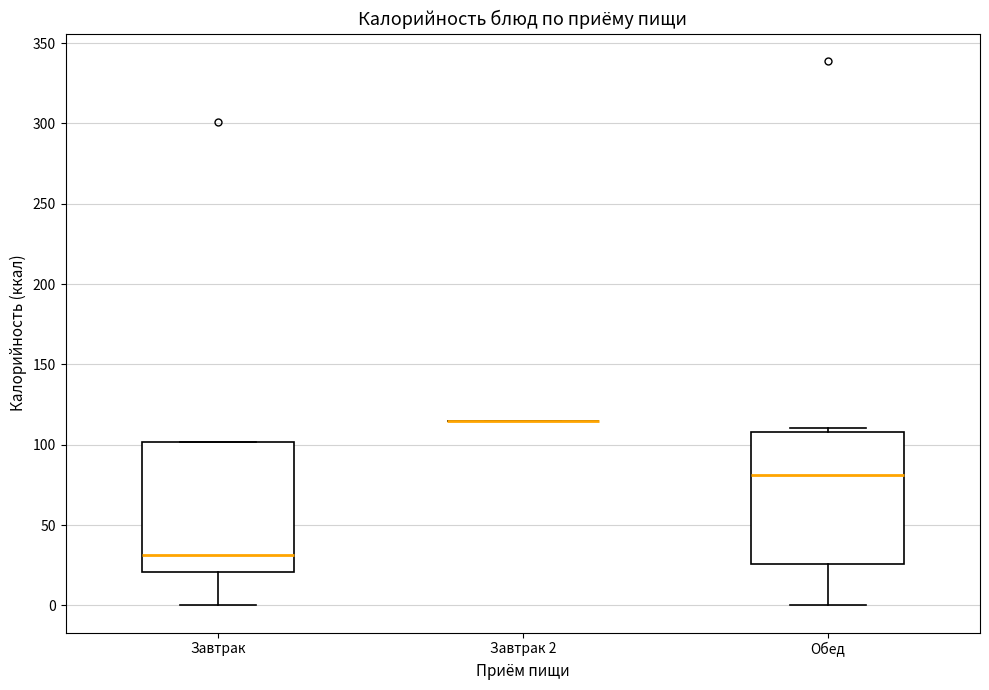

Reading left to right, read every box against the y-axis: the position of its median line, the range the box covers, and the ends of its whiskers. The values are not printed on the chart, so give them approximately, as read against the axis.

Завтрак: median 30, box 20 to 100, whiskers 0 to 100
Завтрак 2: box collapsed to a line at 115, whiskers 115 to 115
Обед: median 80, box 25 to 110, whiskers 0 to 110 (just above the box's upper edge)